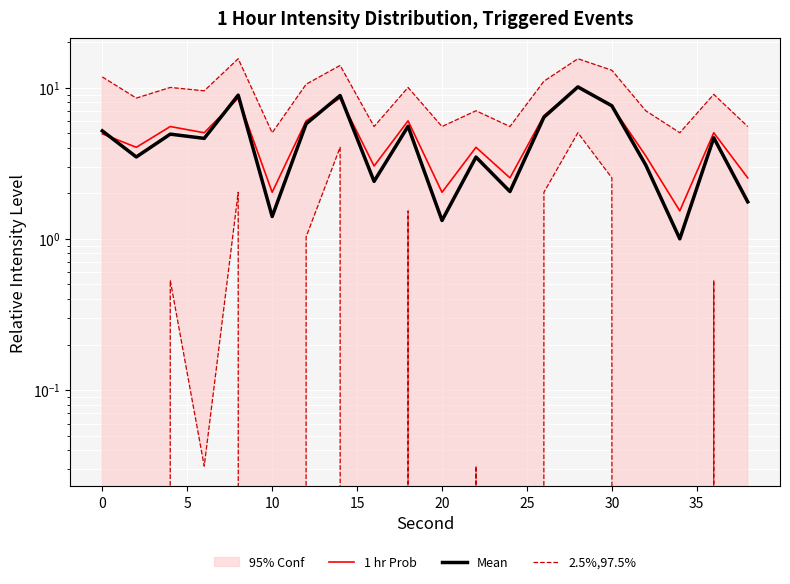

At 10, list the series in order from smallest to largest.

2.5%,97.5%, Mean, 1 hr Prob